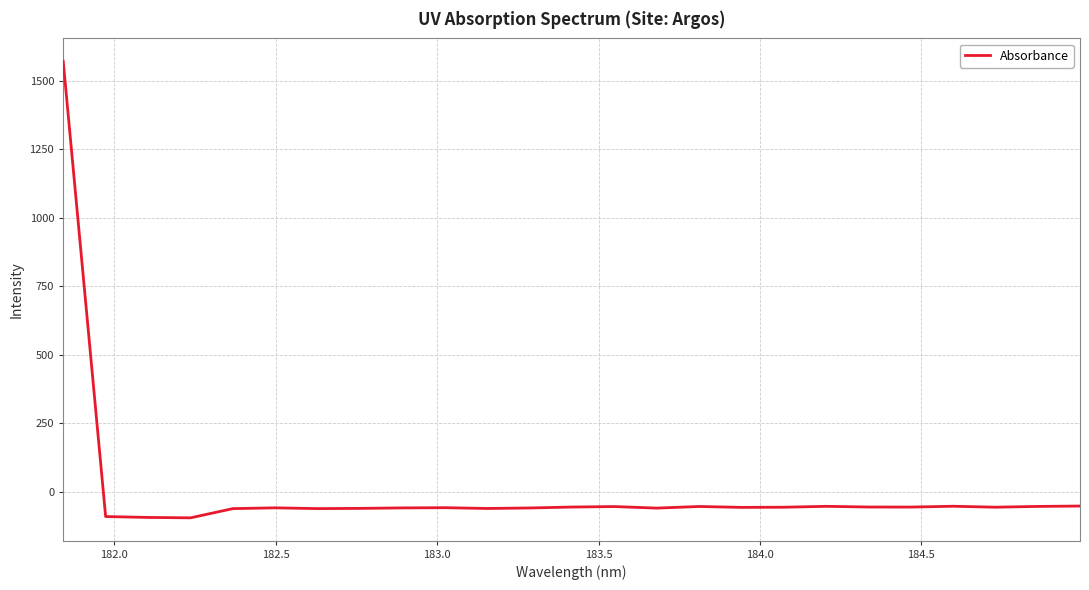

True or false: there are more than 0 points higher than both neighbors.

True